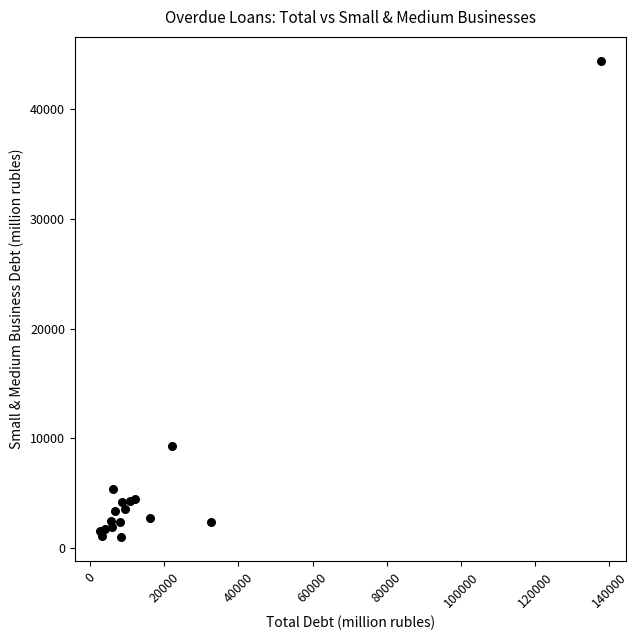

What Y value in the scatter plot is closest to 22701?

9316